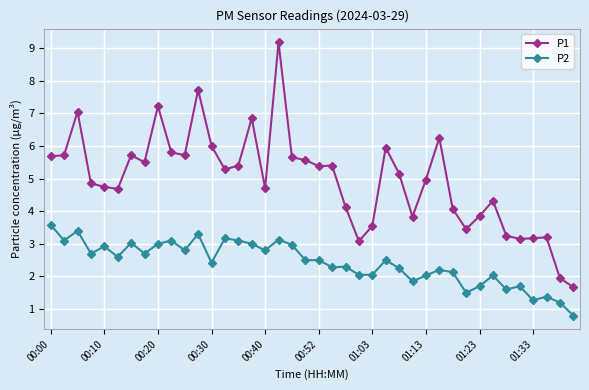

Which series has the largest range (max minus min)?

P1